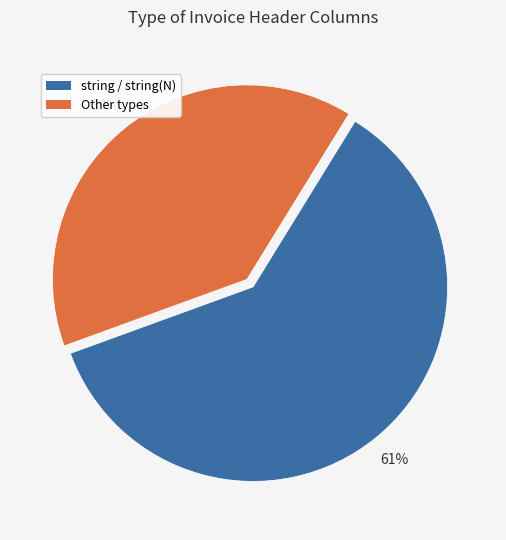

To the nearest percent, what is the average slice percentage?

50%